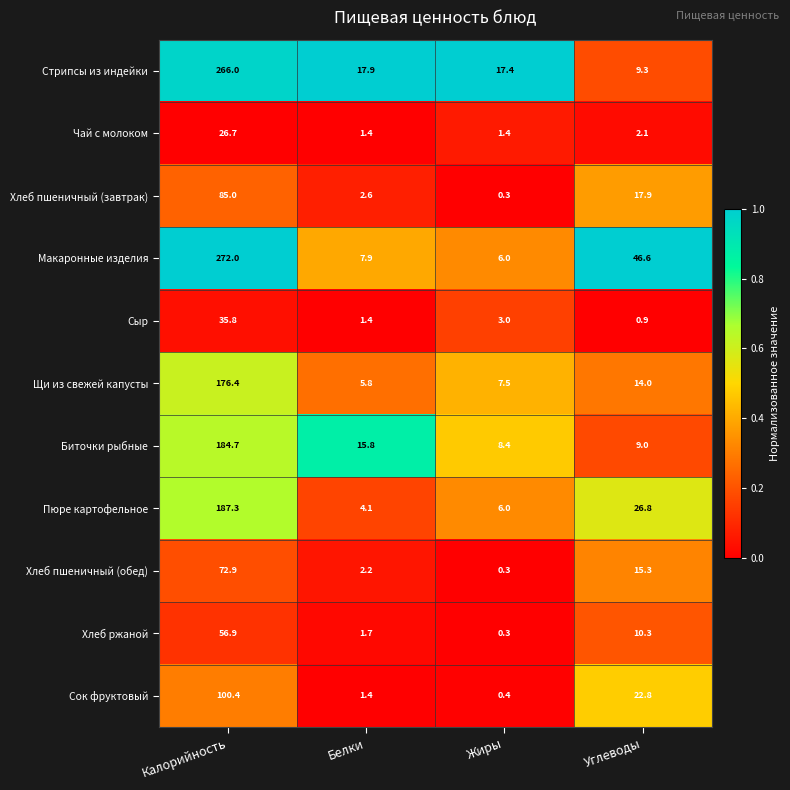

Where is Макаронные изделия nearest to the value 139?

Углеводы